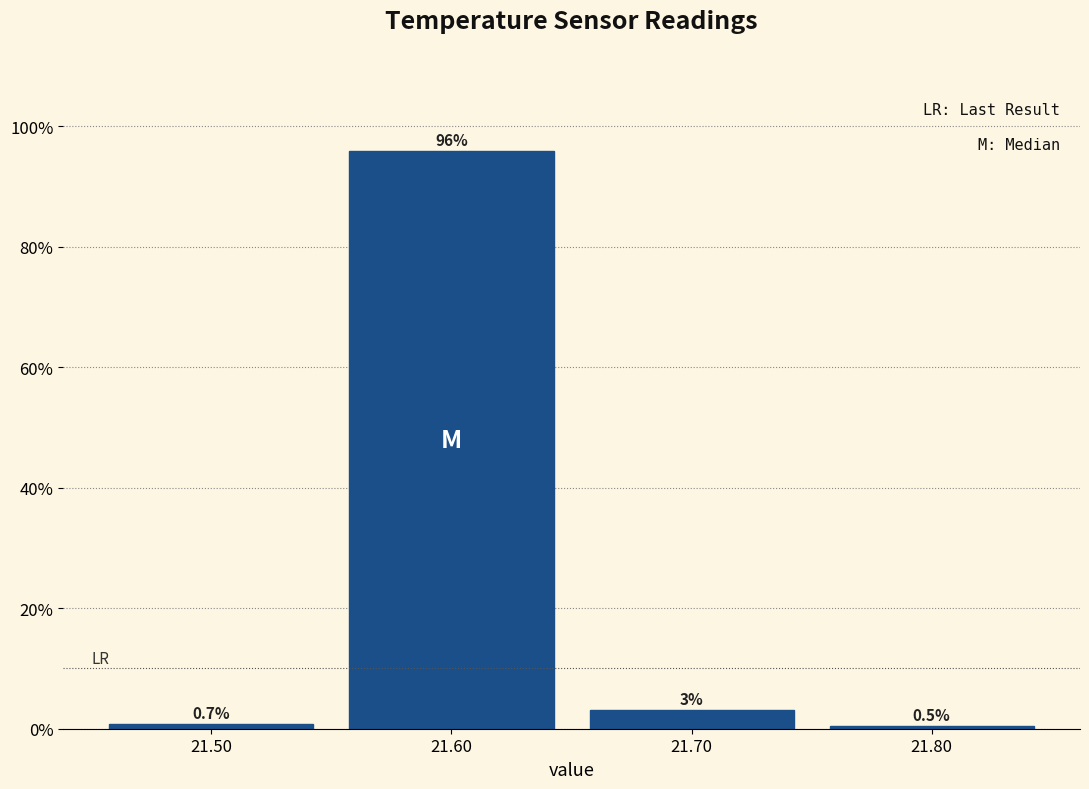

Over which range of the x-axis is the bar tallest?

21.55 to 21.65